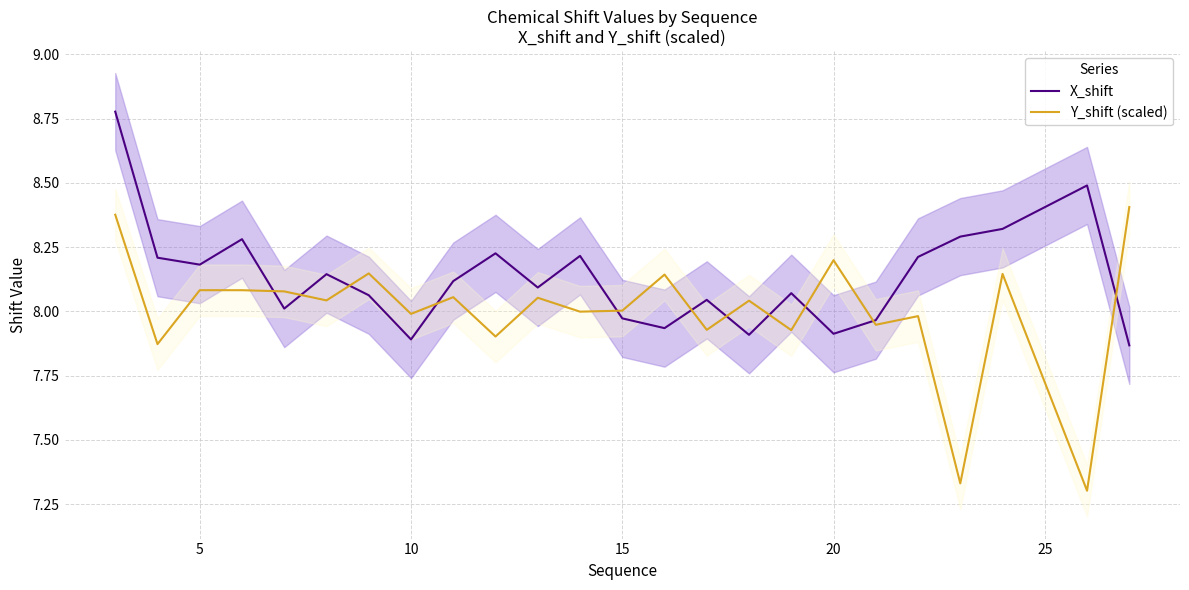

The value of X_shift at 20 is 12.8. True or false?

False